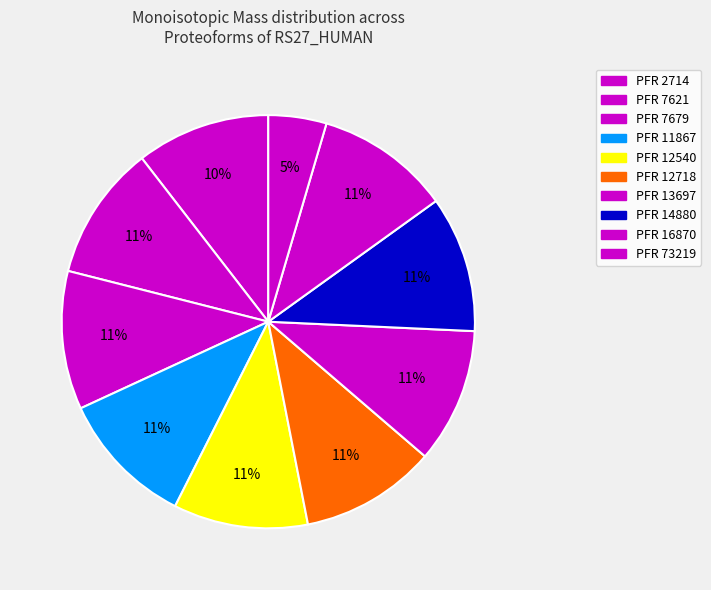

To the nearest percent, what is the average slice percentage?

10%